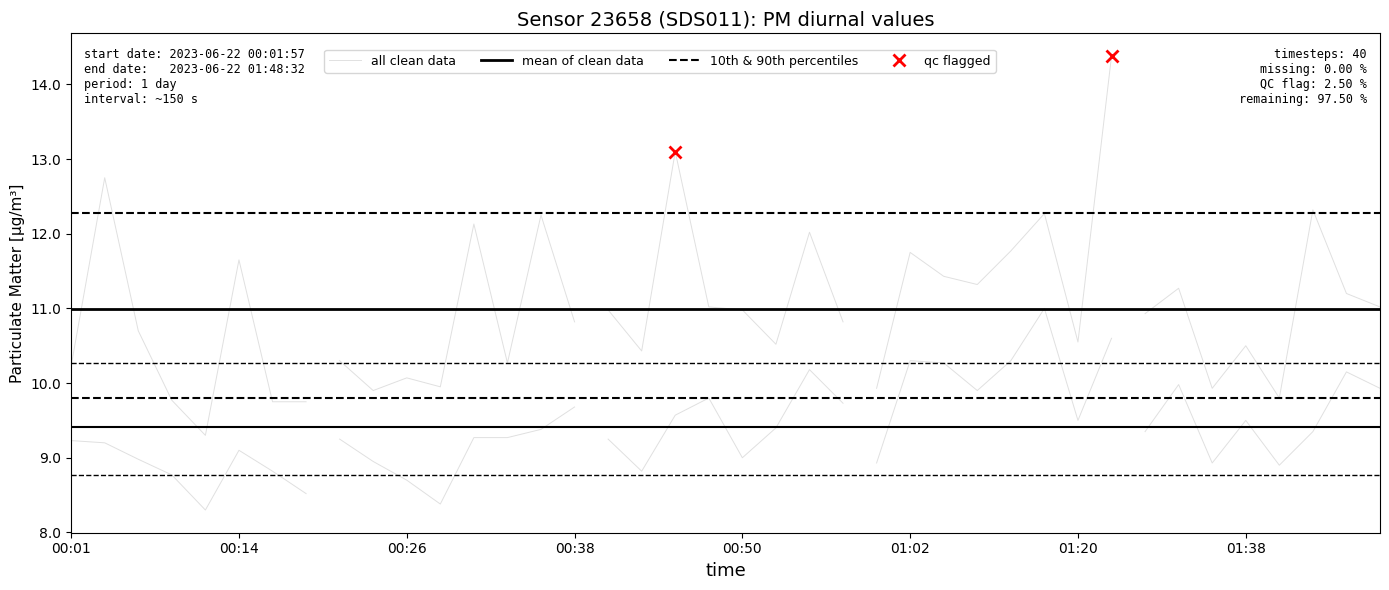

How many data points in P1 are above 10?

31